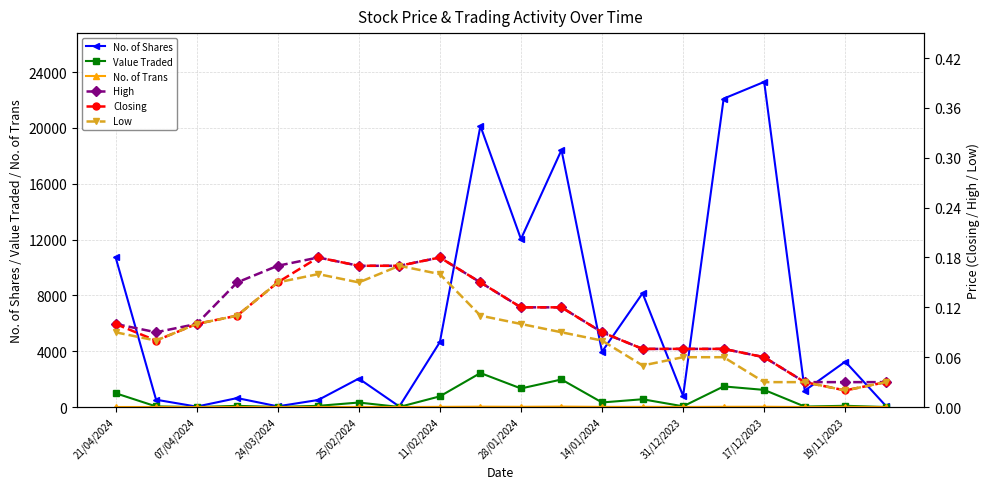

How many interior local peaks does the No. of Shares series have?

7